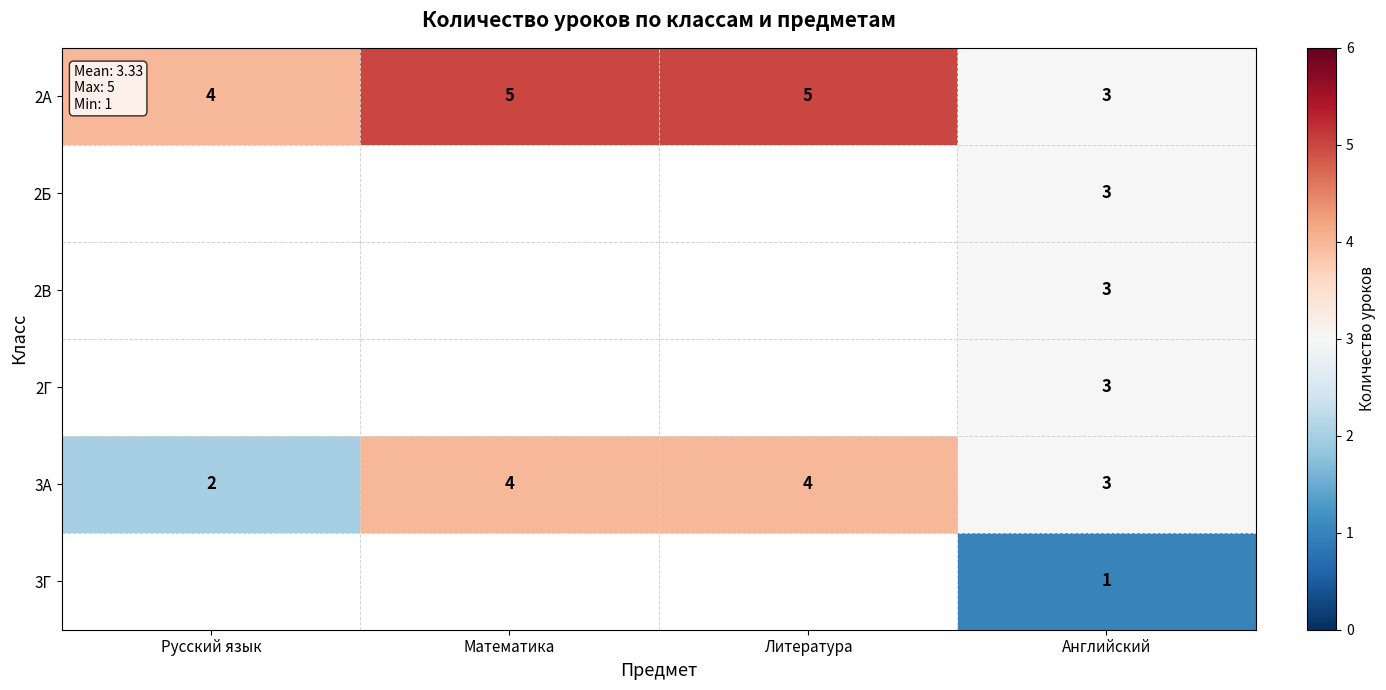

What is the total value across all series at Английский?

16